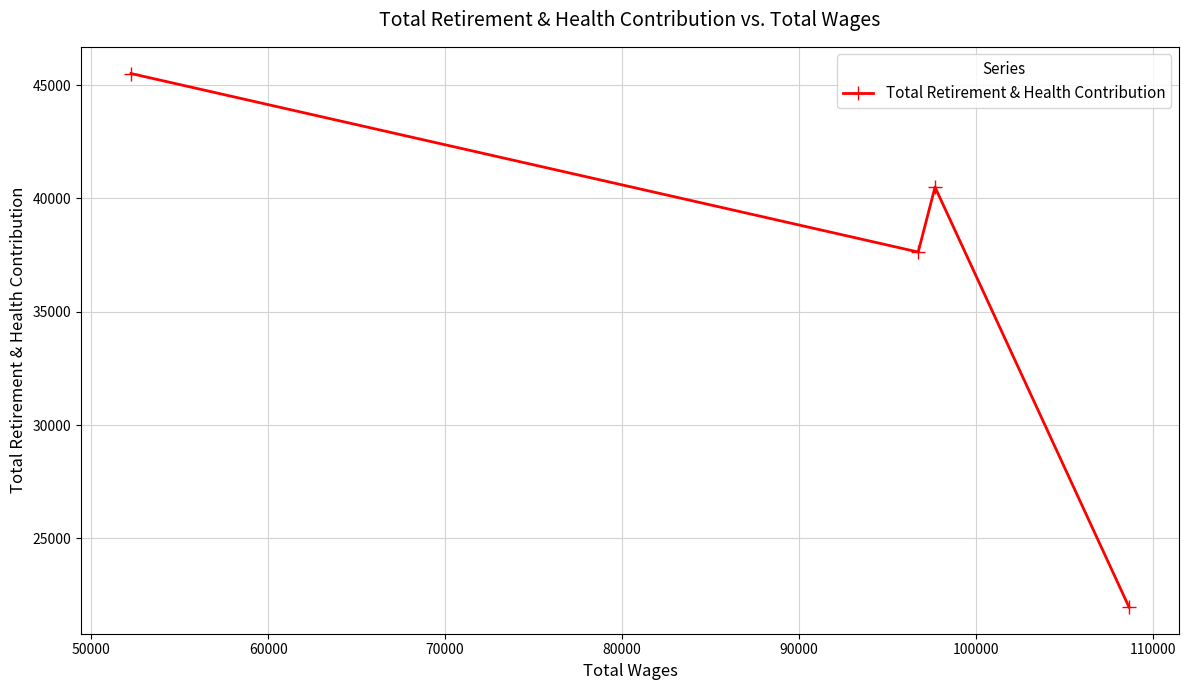

What is the sum of all values?

145609